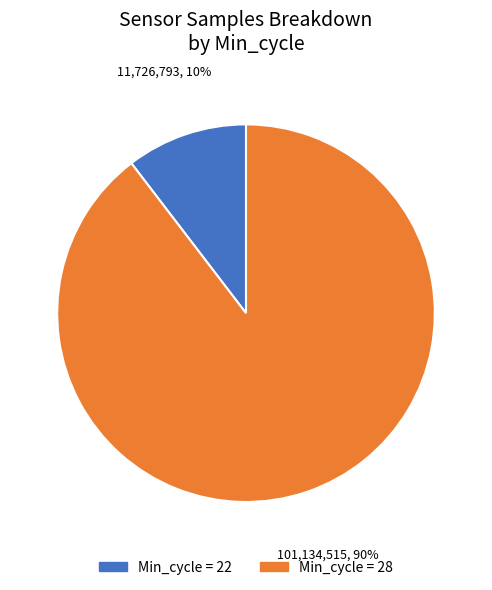

To the nearest percent, what is the average slice percentage?

50%